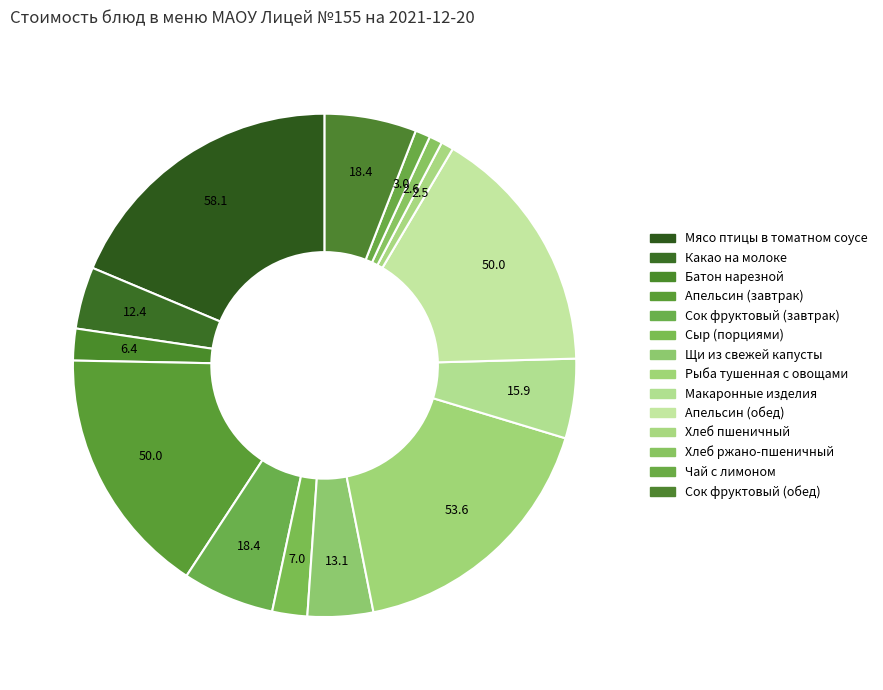

Count the number of slices in the pie.

14